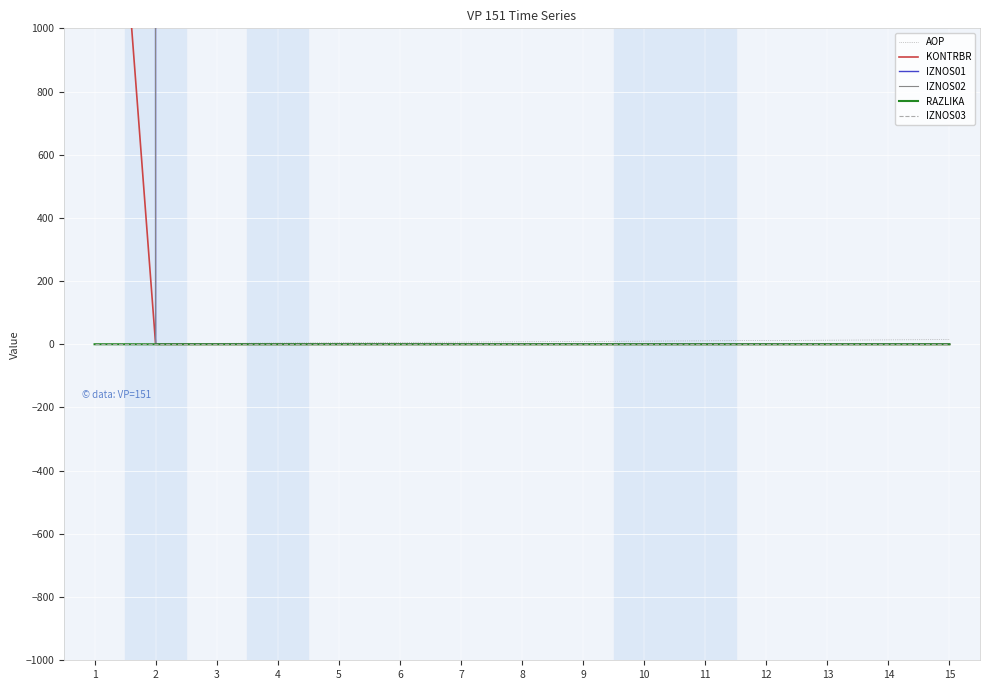

Reading left to right, list all the values displayed in this chart.

AOP: 1=1.0	2=2.0	3=3.0	4=4.0	5=5.0	6=6.0	7=7.0	8=8.0	9=9.0	10=10.0	11=11.0	12=12.0	13=13.0	14=14.0	15=15.0
KONTRBR: 1=2550.0	2=0.0	3=0.0	4=0.0	5=0.0	6=0.0	7=0.0	8=0.0	9=0.0	10=0.0	11=0.0	12=0.0	13=0.0	14=0.0	15=0.0
IZNOS01: 1=778519.0	2=0.0	3=0.0	4=0.0	5=0.0	6=0.0	7=0.0	8=0.0	9=0.0	10=0.0	11=0.0	12=0.0	13=0.0	14=0.0	15=0.0
IZNOS02: 1=885747.8	2=0.0	3=0.0	4=0.0	5=0.0	6=0.0	7=0.0	8=0.0	9=0.0	10=0.0	11=0.0	12=0.0	13=0.0	14=0.0	15=0.0
RAZLIKA: 1=0.2	2=0.0	3=0.0	4=0.0	5=0.0	6=0.0	7=0.0	8=0.0	9=0.0	10=0.0	11=0.0	12=0.0	13=0.0	14=0.0	15=0.0
IZNOS03: 1=0.0	2=0.0	3=0.0	4=0.0	5=0.0	6=0.0	7=0.0	8=0.0	9=0.0	10=0.0	11=0.0	12=0.0	13=0.0	14=0.0	15=0.0